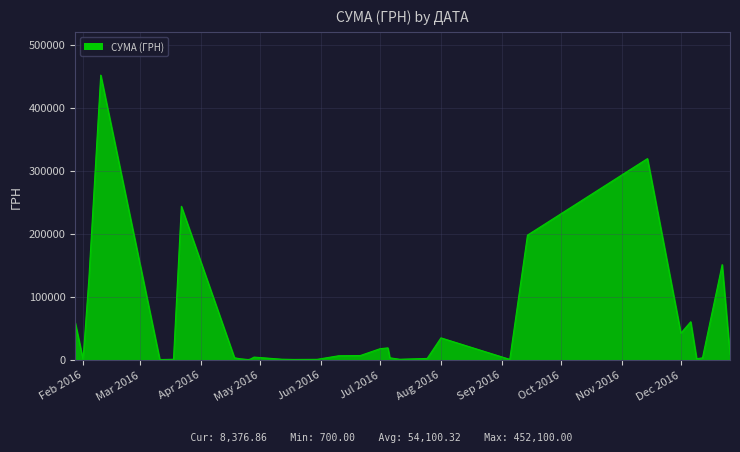

What is the smallest value displayed?

700.0